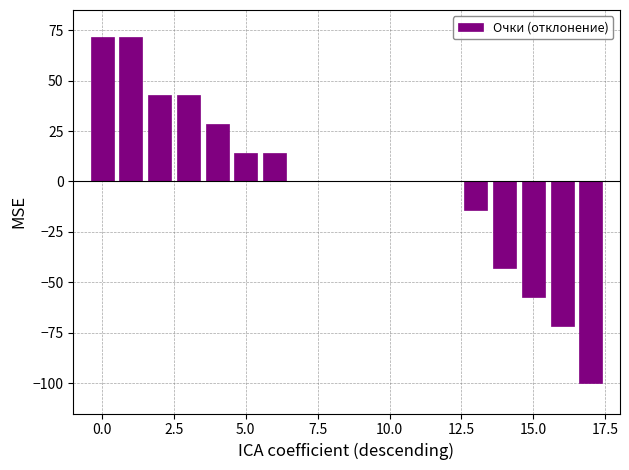

Reading left to right, transcribe all the data shown in this chart.

71.4	71.4	42.9	42.9	28.6	14.3	14.3	0.0	0.0	0.0	0.0	0.0	0.0	-14.3	-42.9	-57.1	-71.4	-100.0